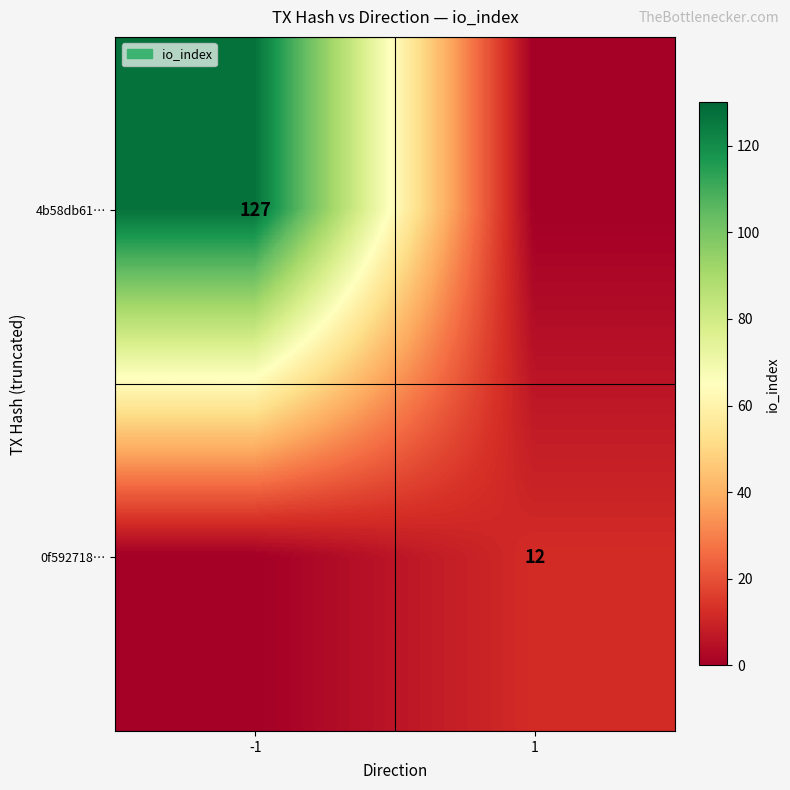

True or false: 4b58db61… has a value of 32 at -1.

False